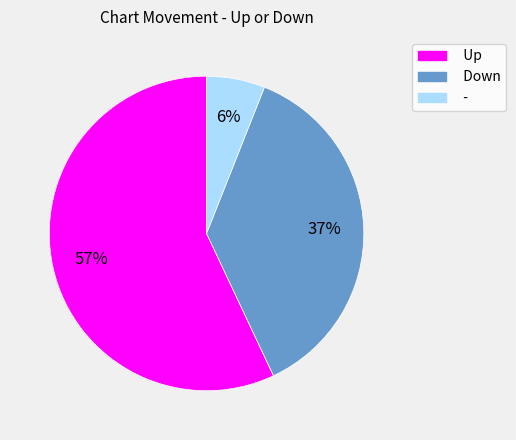

What is the smallest slice in the pie chart?

-